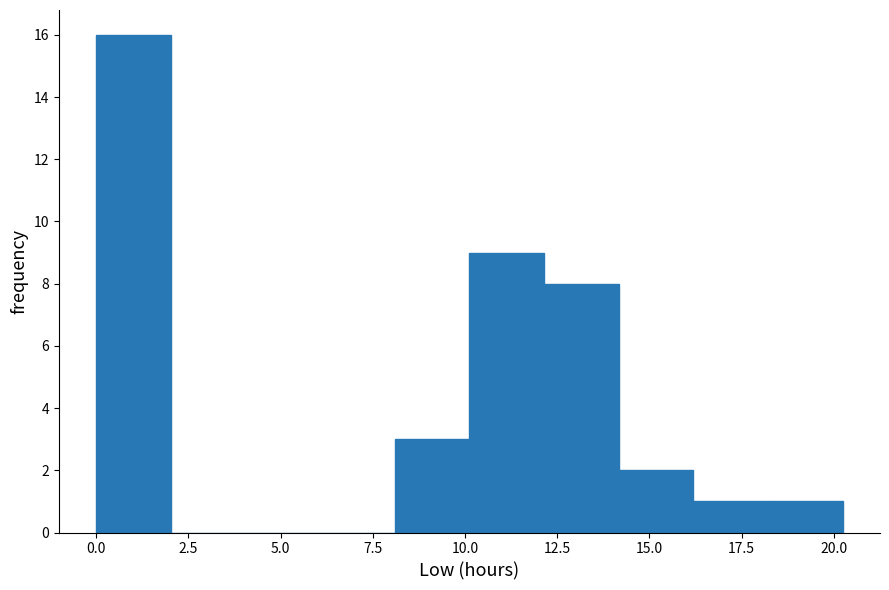

Which range on the x-axis has the tallest bar?

0 to 2